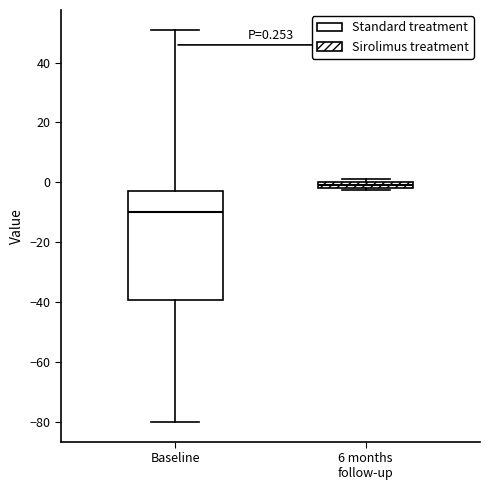

Which box has the highest median line?

6 months follow-up